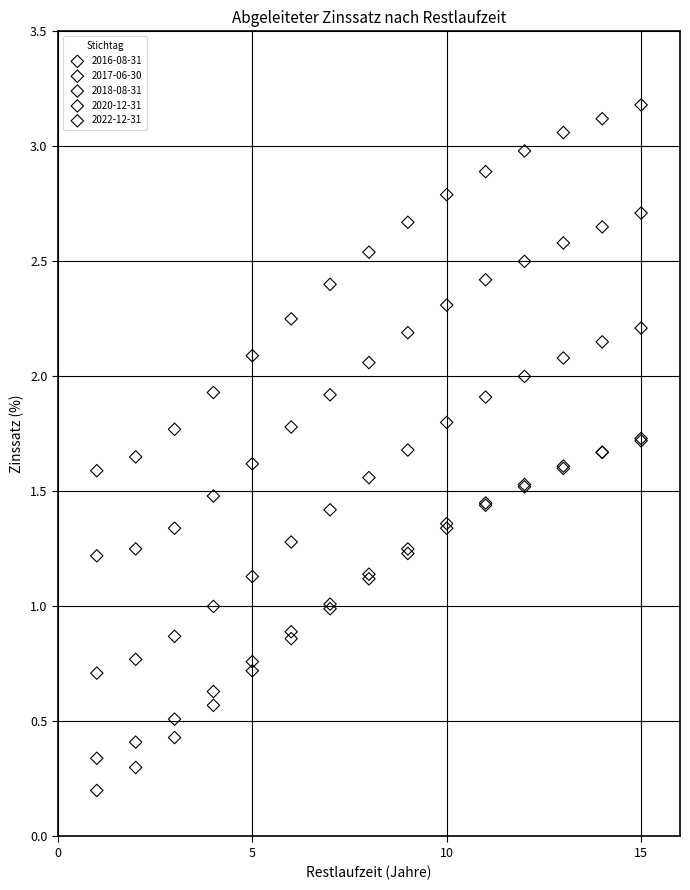

What are all the series names shown in the legend?

2016-08-31, 2017-06-30, 2018-08-31, 2020-12-31, 2022-12-31